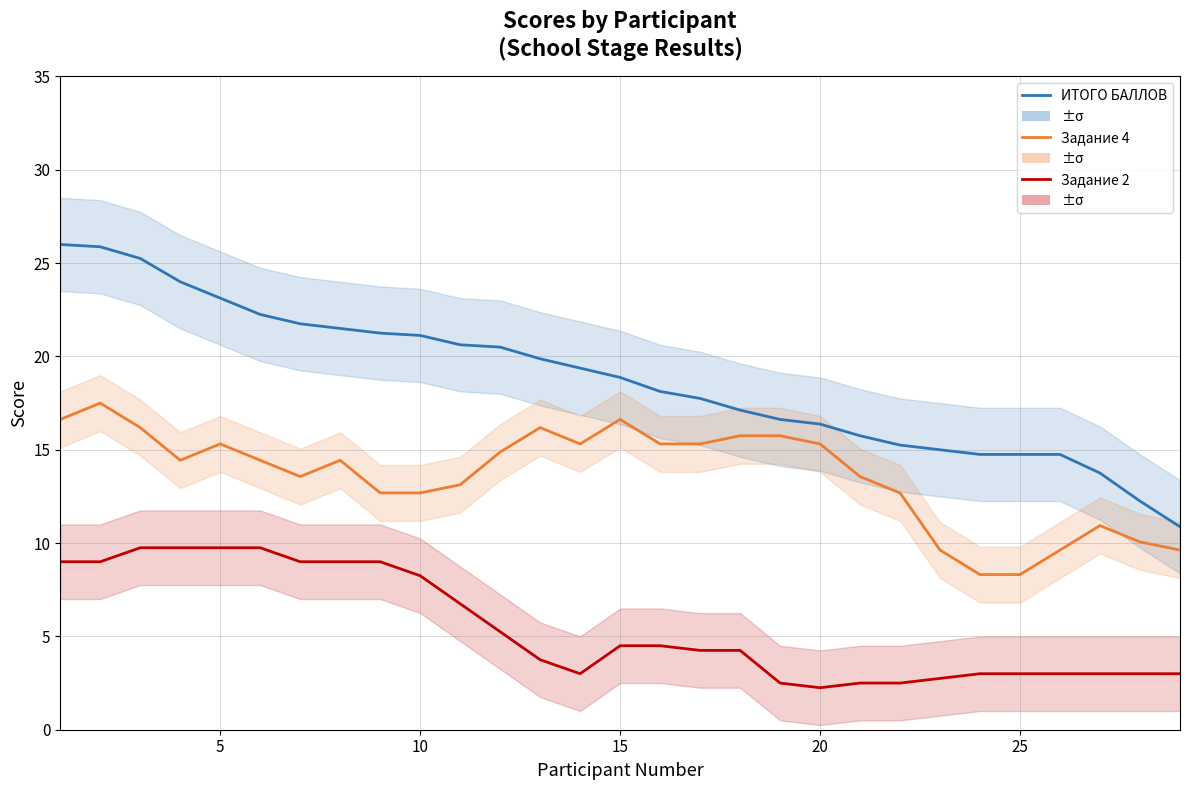

What is the difference between the second highest and minimum values in the Задание 2 series?

7.5